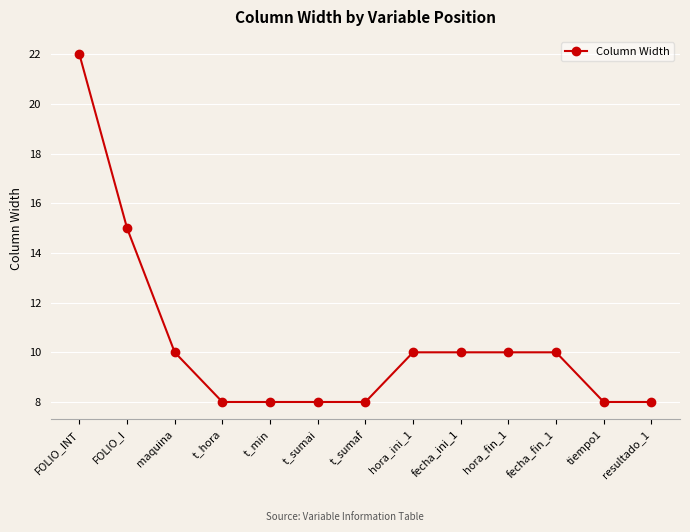

Between fecha_fin_1 and t_hora, which is larger?

fecha_fin_1